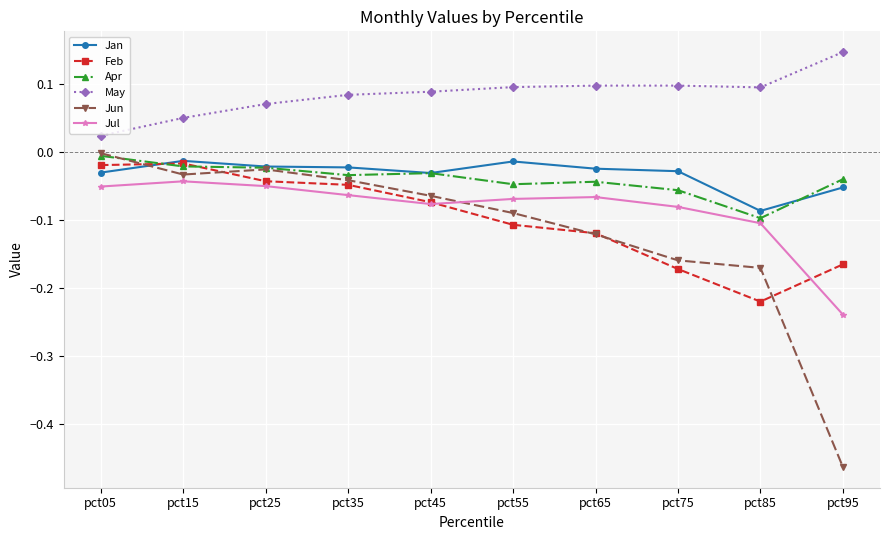

What is the total value across all series at pct95?

-0.8